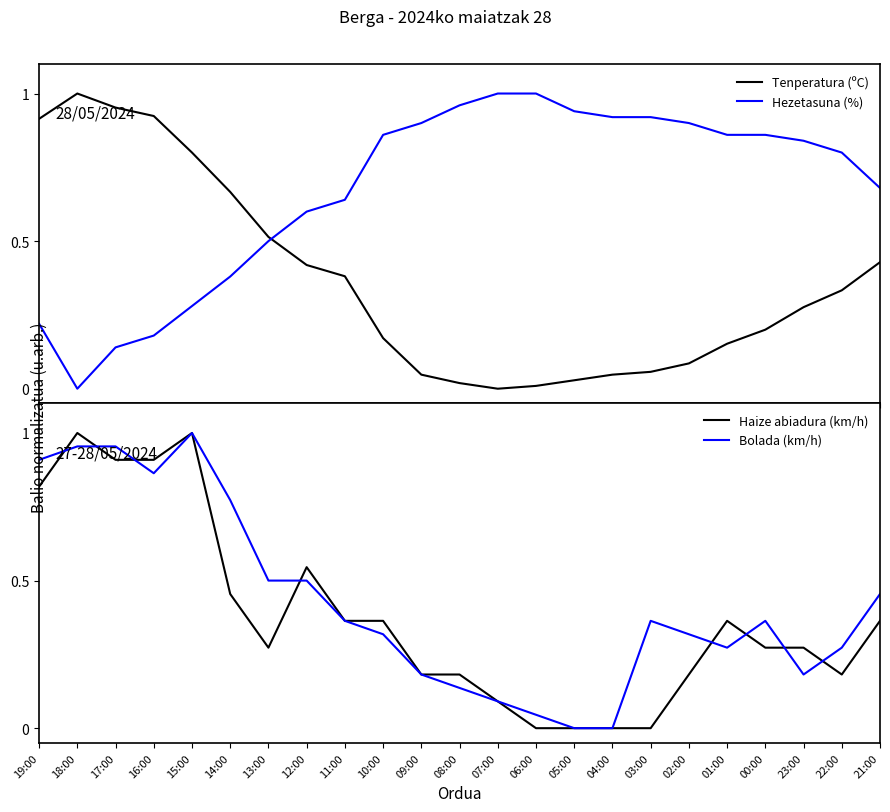

List the labels in order of Hezetasuna (%) value, largest first.

07:00, 06:00, 08:00, 05:00, 04:00, 03:00, 09:00, 02:00, 10:00, 01:00, 00:00, 23:00, 22:00, 21:00, 11:00, 12:00, 13:00, 14:00, 15:00, 19:00, 16:00, 17:00, 18:00